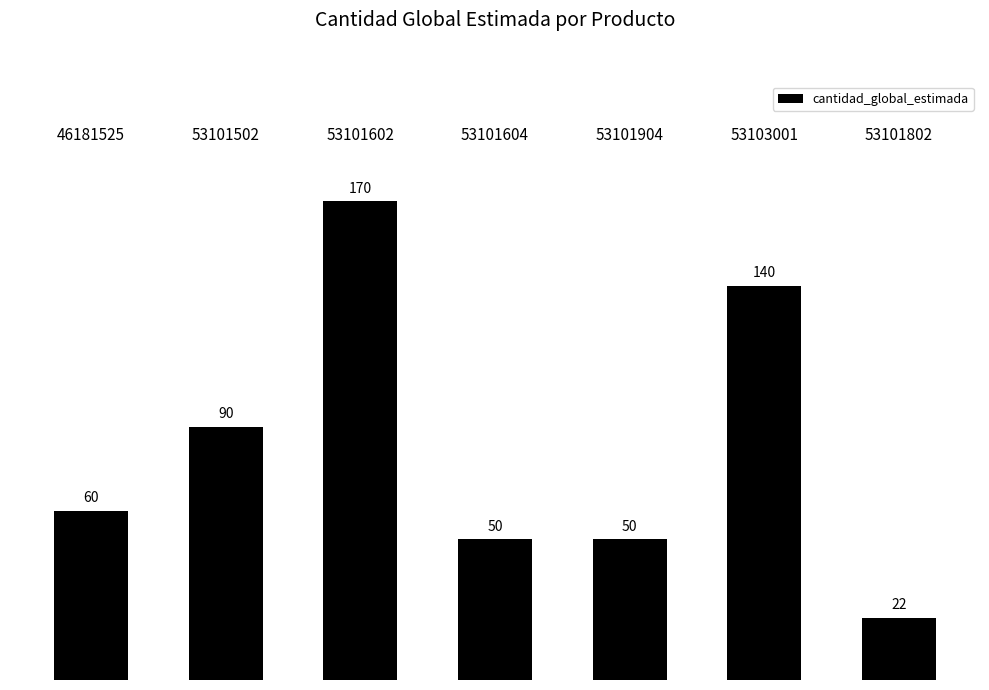

List the labels in order of value, smallest first.

53101802, 53101604, 53101904, 46181525, 53101502, 53103001, 53101602